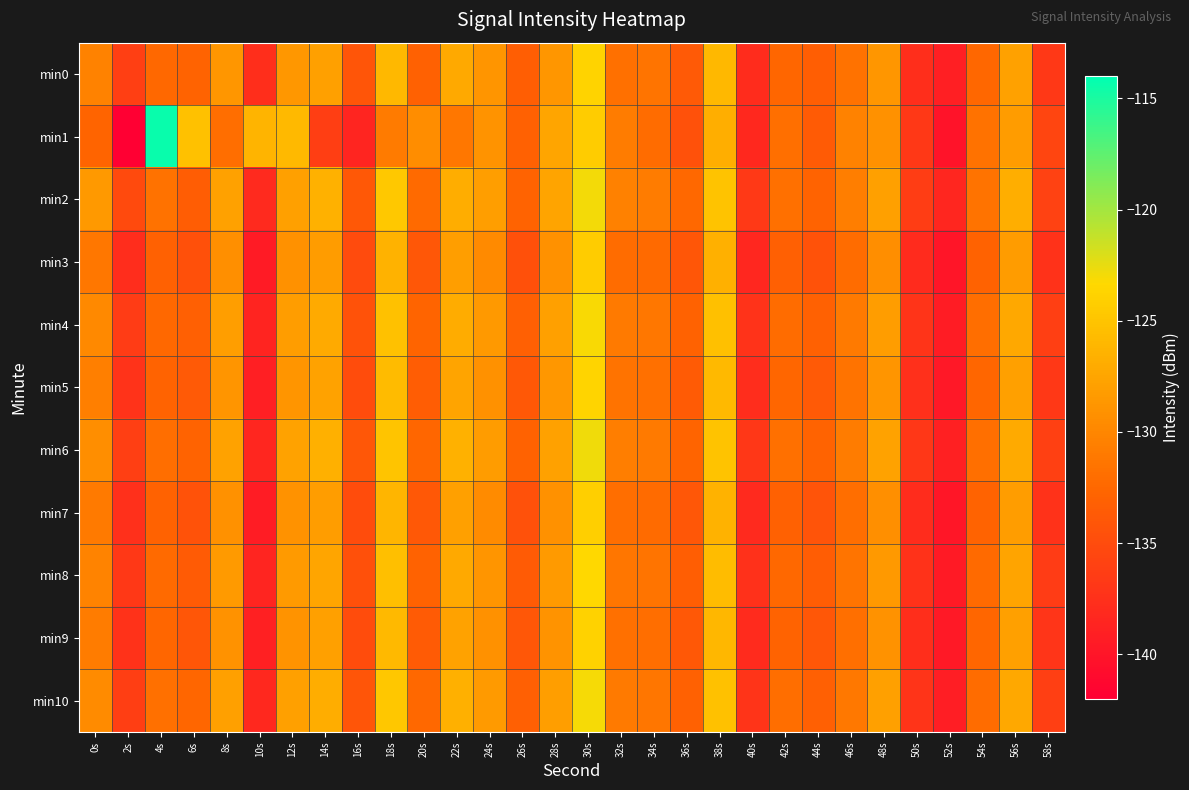

At which category is the sum across all series the highest?

30s